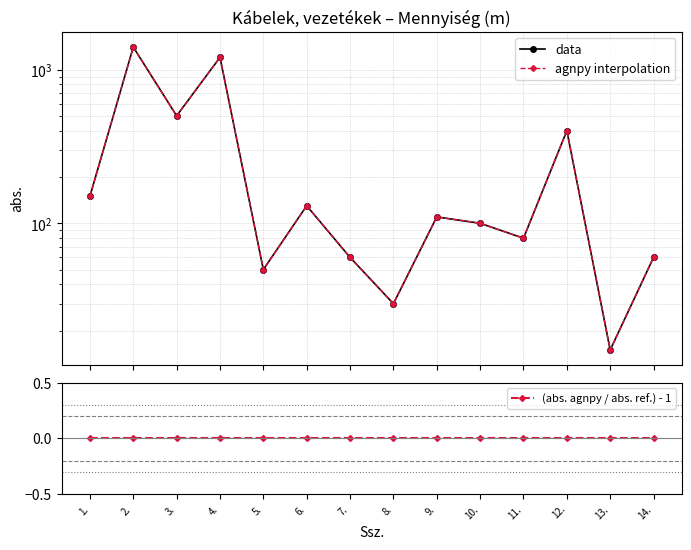

True or false: data and agnpy interpolation cross at least once.

False